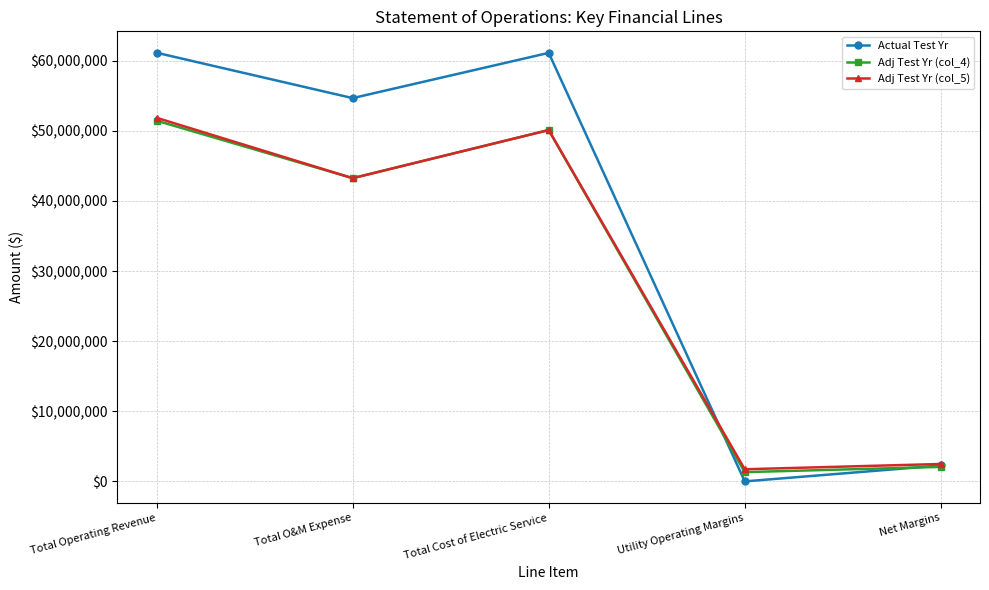

What is the minimum value for Actual Test Yr?

14695.5